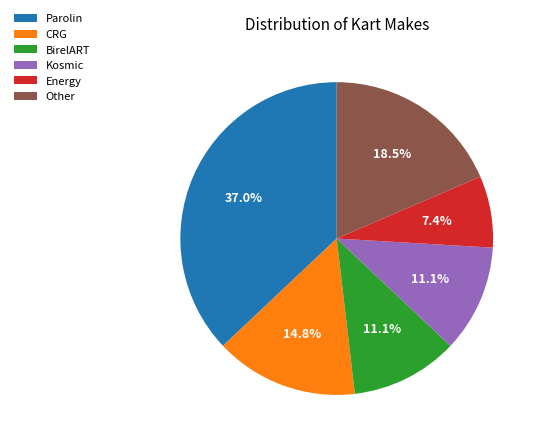

To the nearest percent, what is the difference between the CRG and Parolin slice percentages?

22%